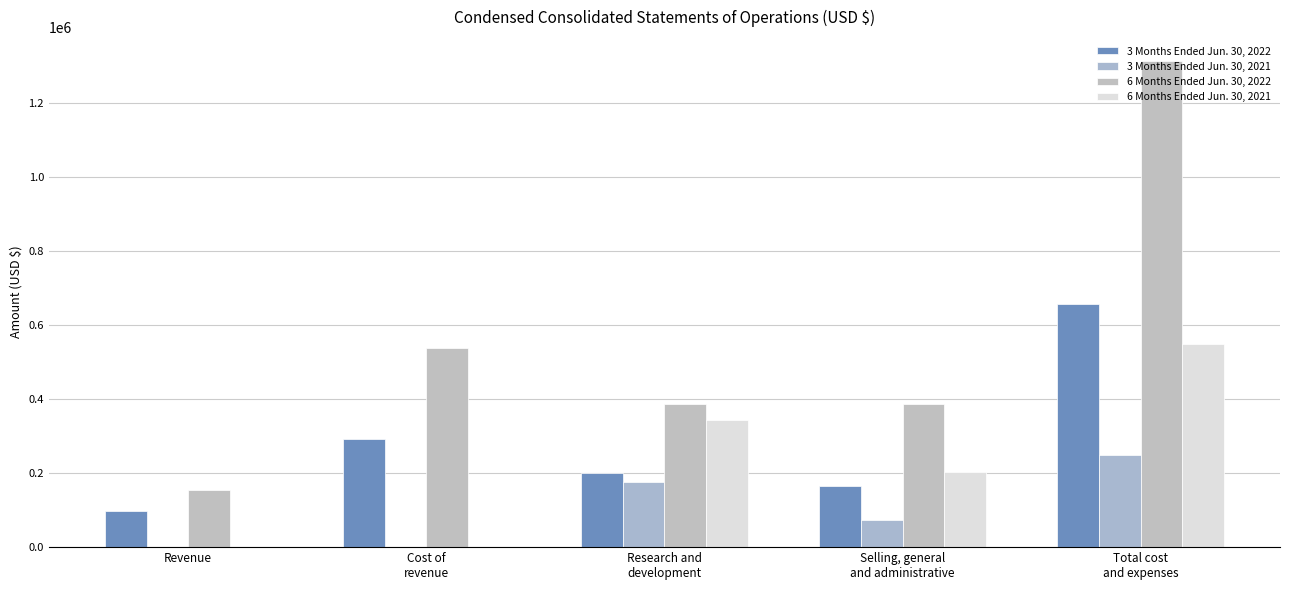

What is the value of the 6 Months Ended Jun. 30, 2021 bar at the 5th from the left?

548199